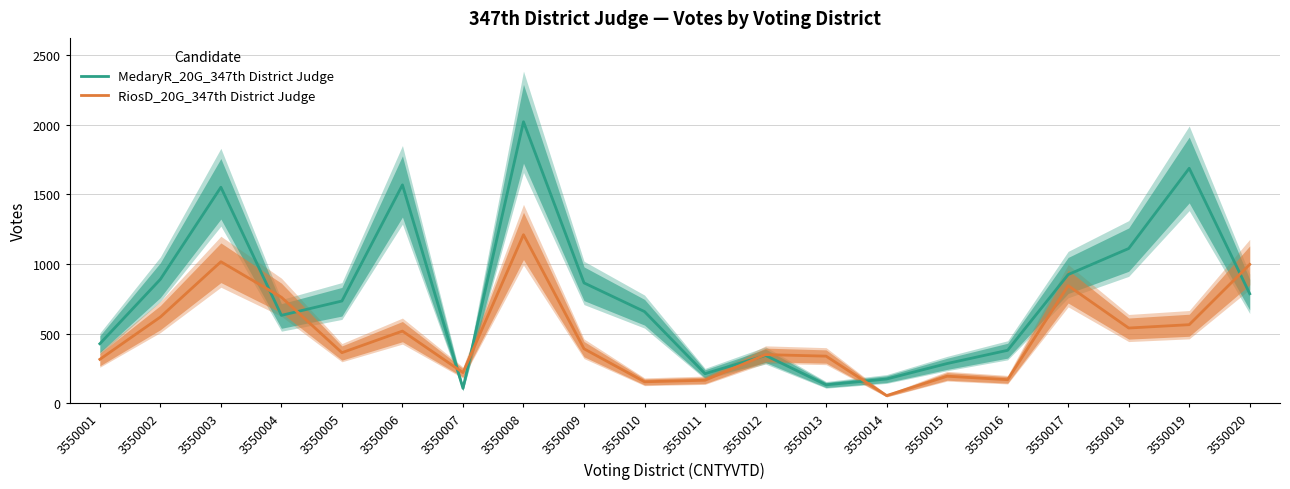

Read the RiosD_20G_347th District Judge value at 3550014.

56